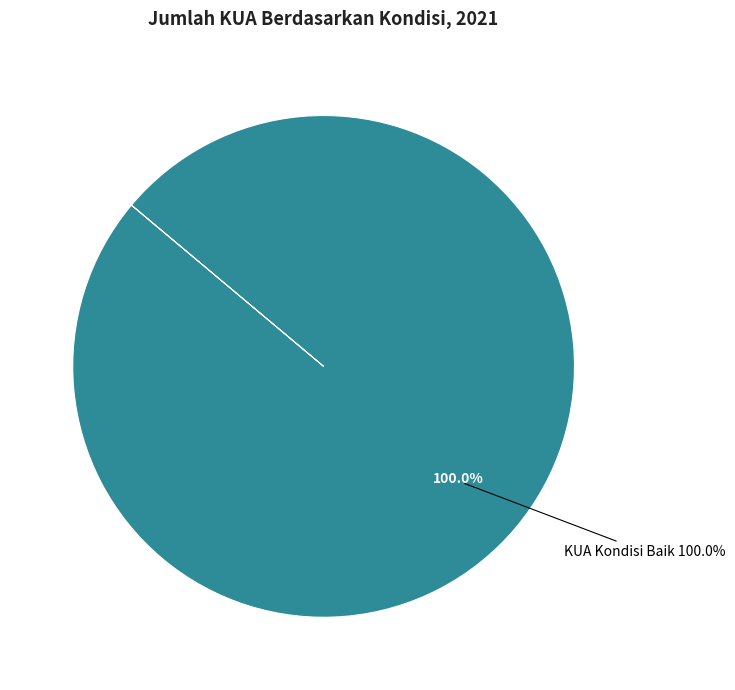

To the nearest percent, what is the combined percentage of KUA Kondisi Baik and KUA Rusak Ringan?

100%